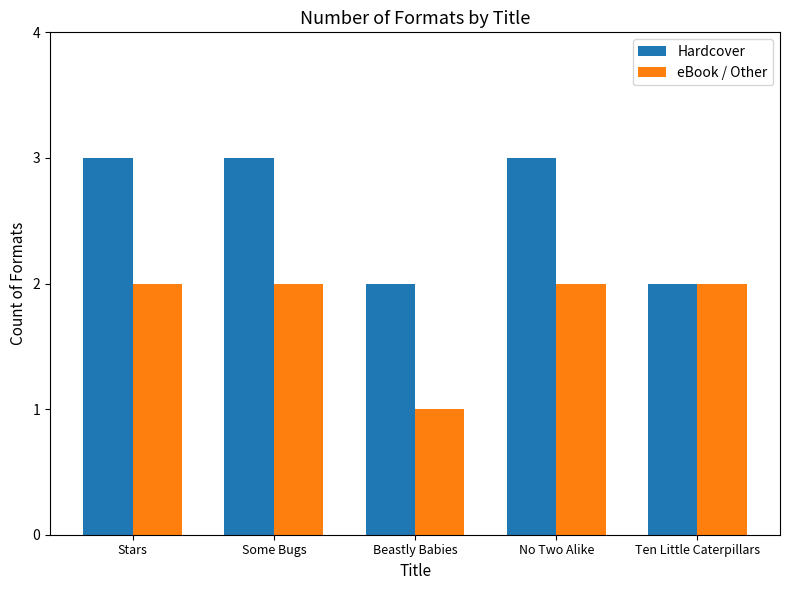

At which category does the chart reach its minimum across all series?

Beastly Babies